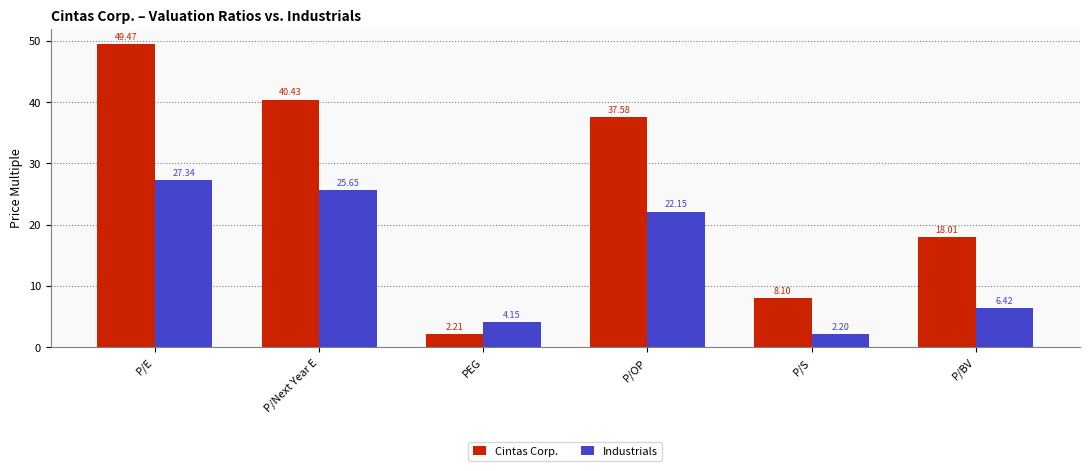

What is the sum of all Cintas Corp. values?

155.8